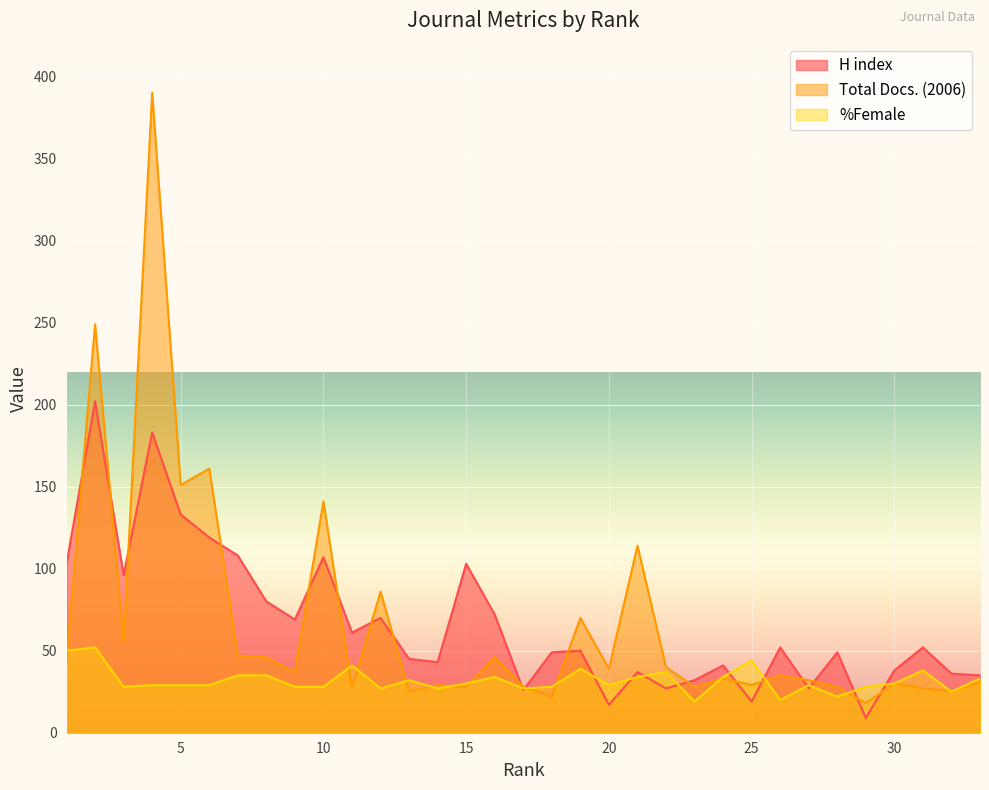

At 29, list the series in order from smallest to largest.

H index, Total Docs. (2006), %Female